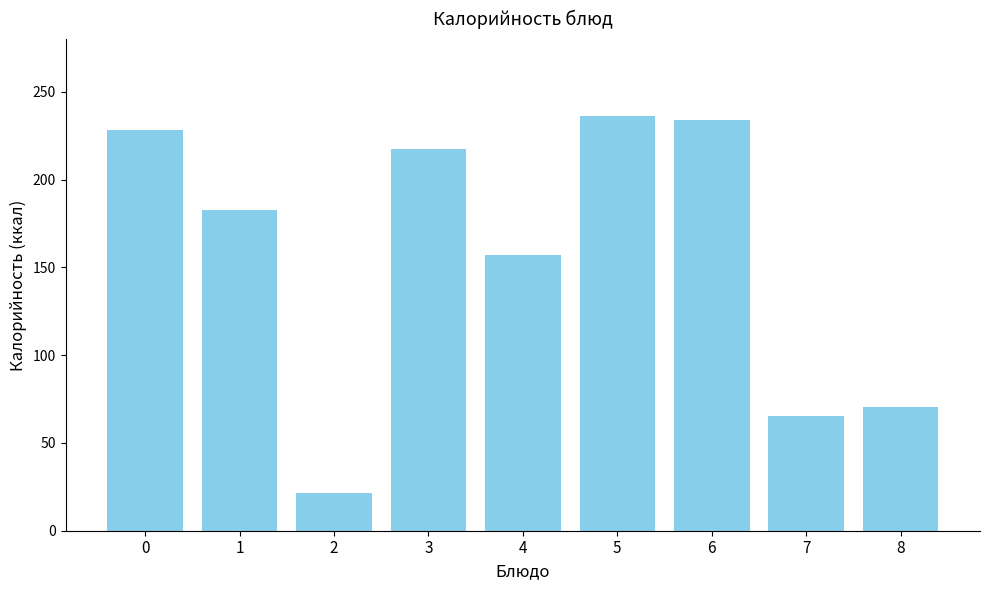

At which category does the chart reach its minimum across all series?

2